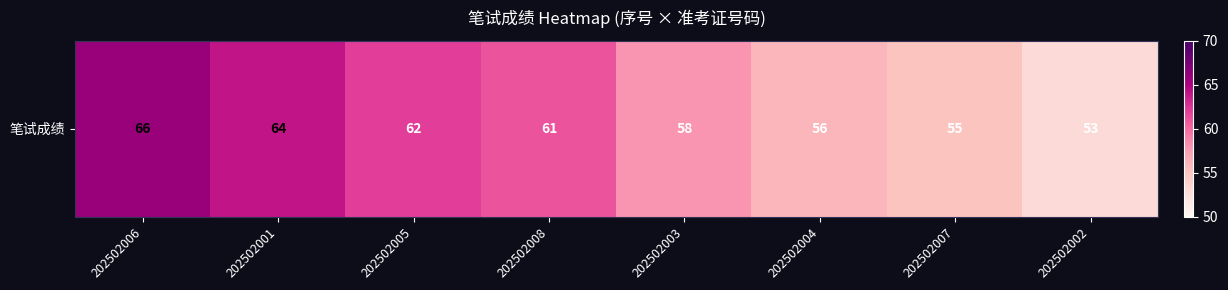

What is the difference between the maximum and minimum values?

13